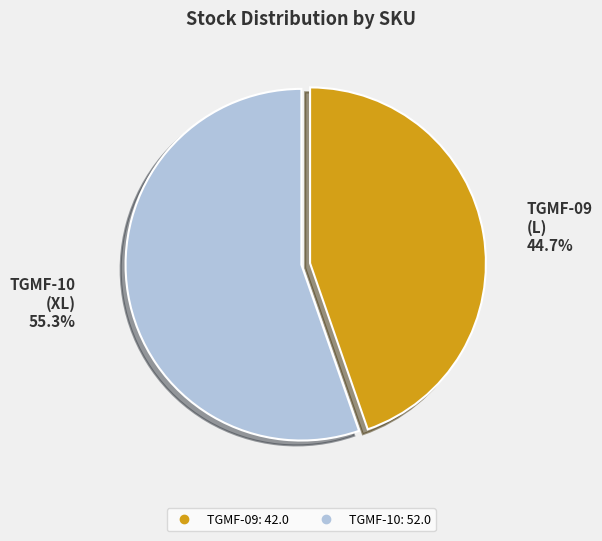

What is the largest slice in the pie chart?

TGMF-10